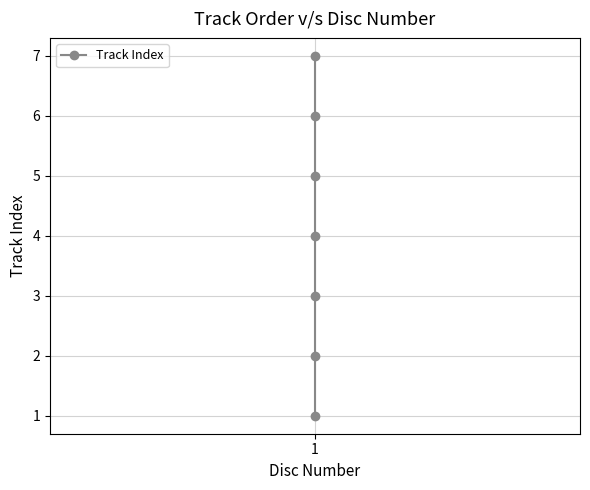

What is the value of the 2nd point from the left?

1